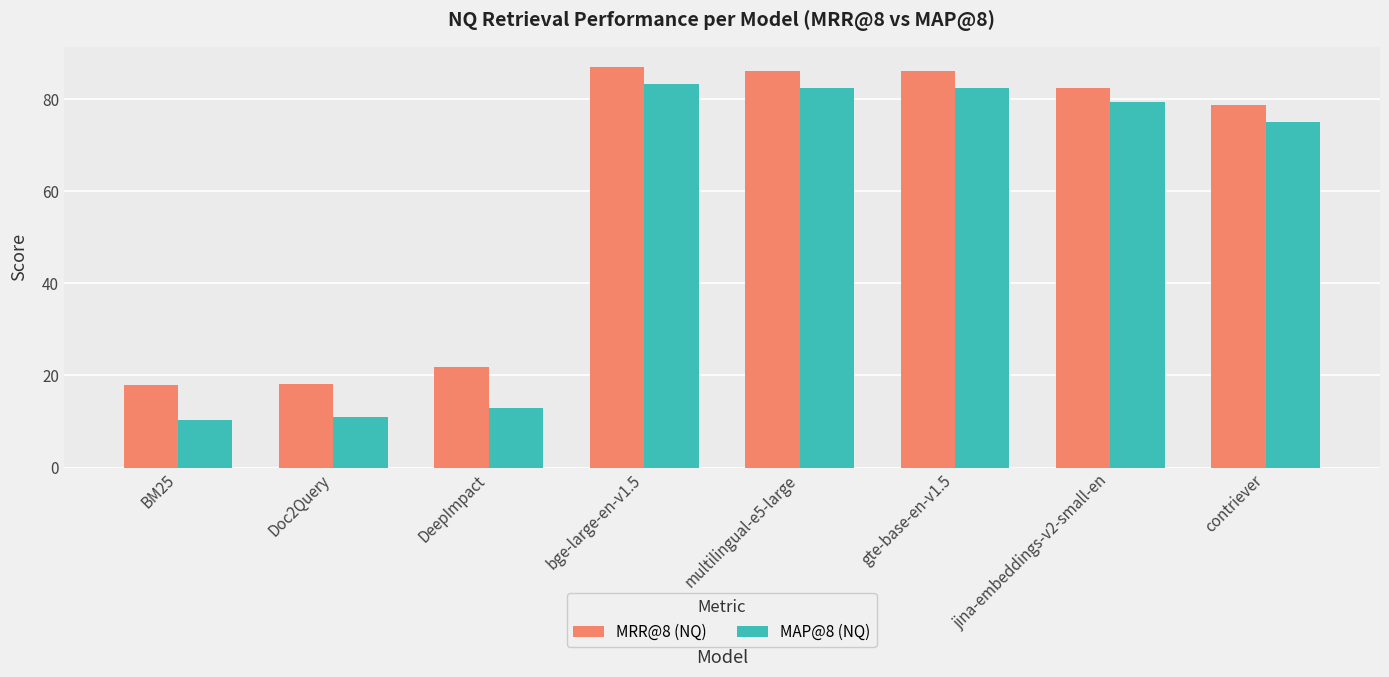

The value of MAP@8 (NQ) at BM25 is 10.4. True or false?

True